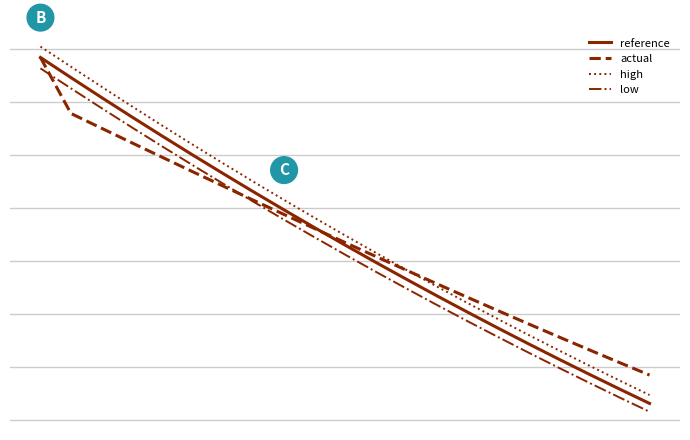

Which series has the largest range (max minus min)?

high